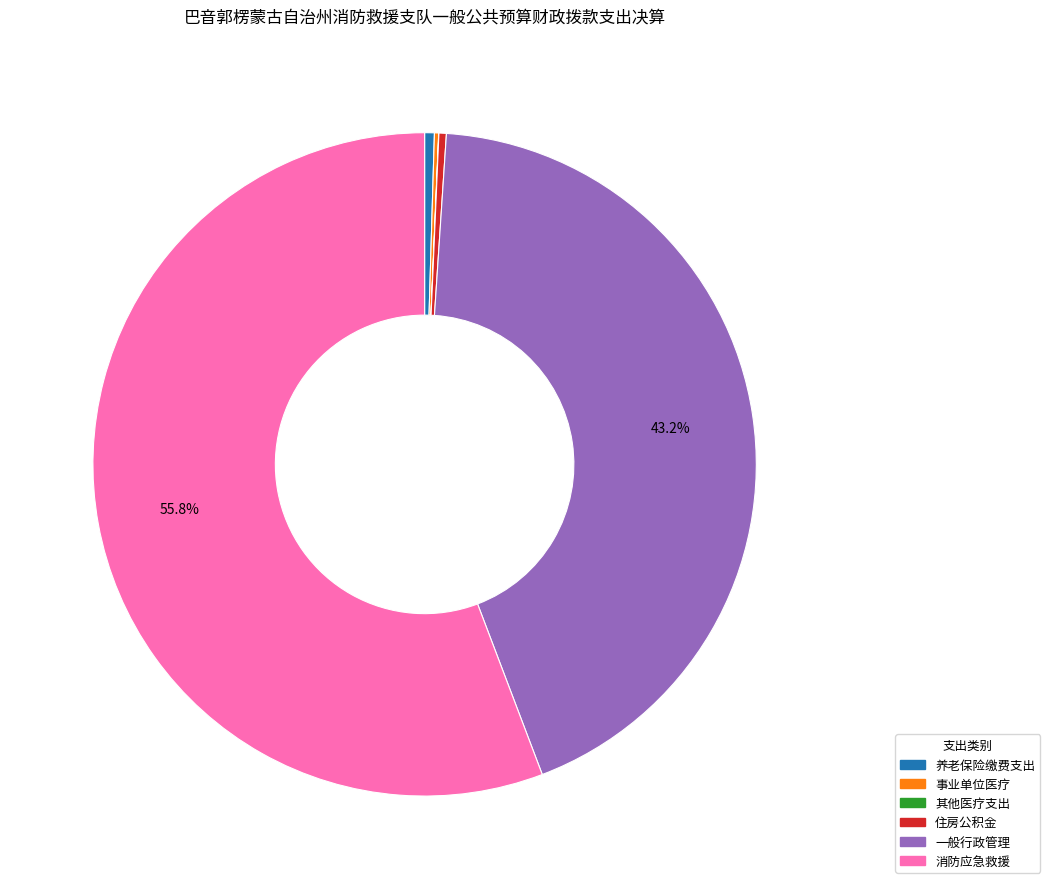

Is there a majority slice in this chart?

Yes